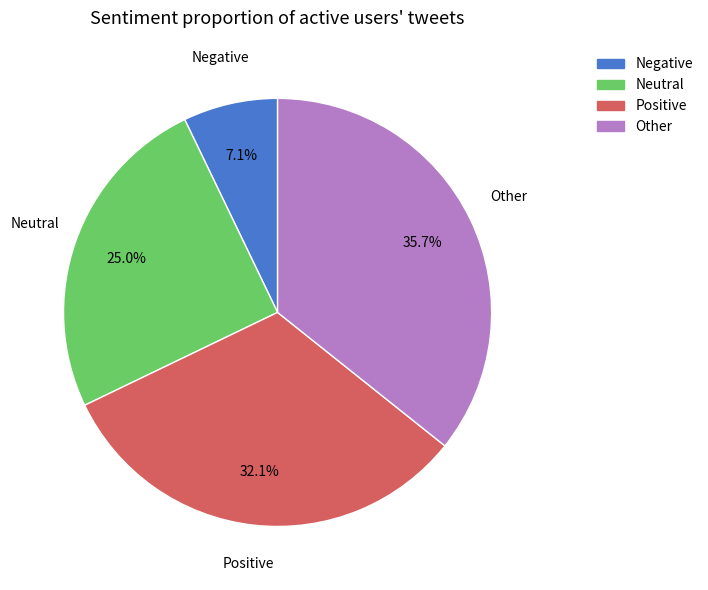

Rank the categories by value from lowest to highest.

Negative, Neutral, Positive, Other